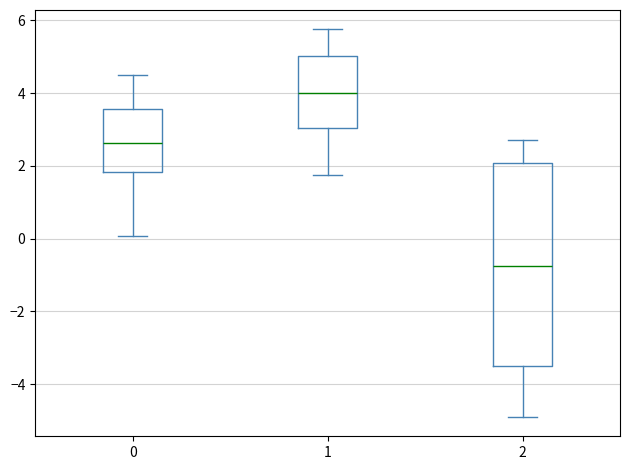

Which box's median line is the lowest?

2